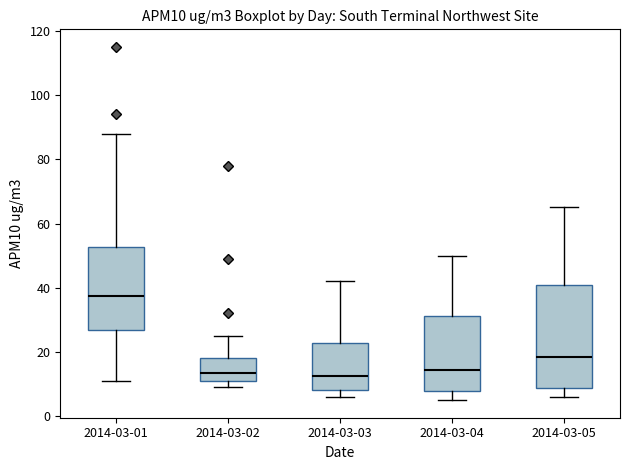

Where is the lower edge of the box for 2014-03-05 on the y-axis? The values are not printed on the chart, so give them approximately, as read against the axis.

8